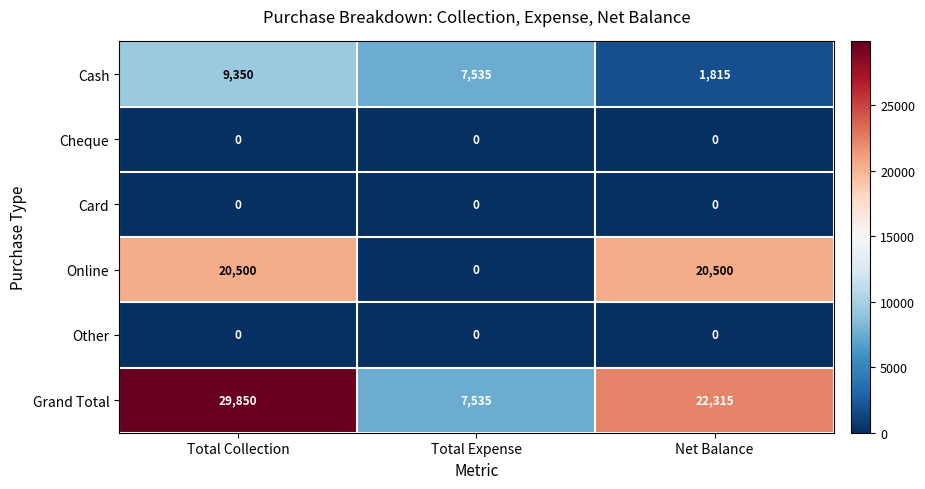

True or false: Other has a value of 0 at Total Expense.

True